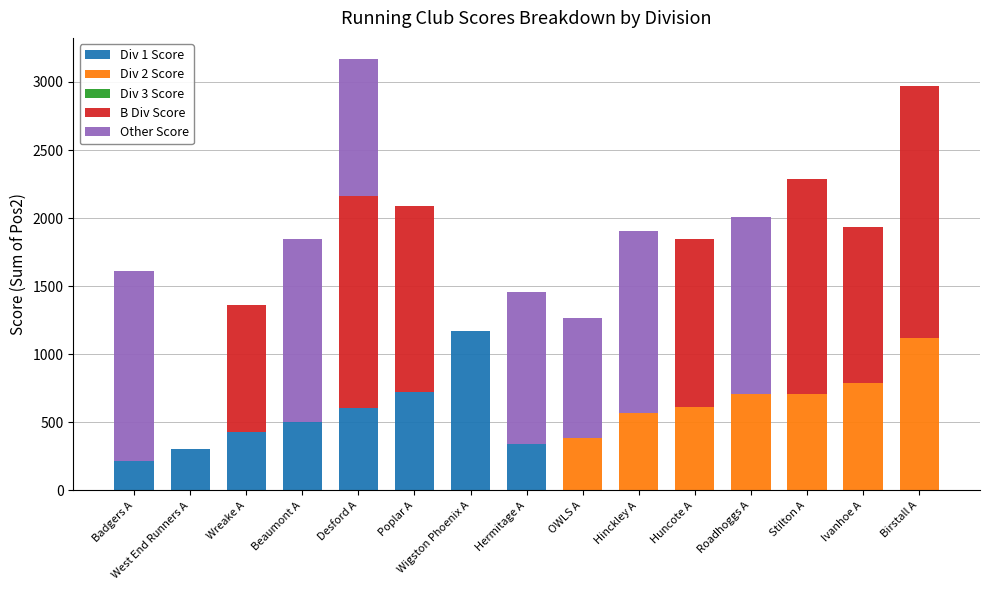

The Div 1 Score series shows 0 at Birstall A. True or false?

True